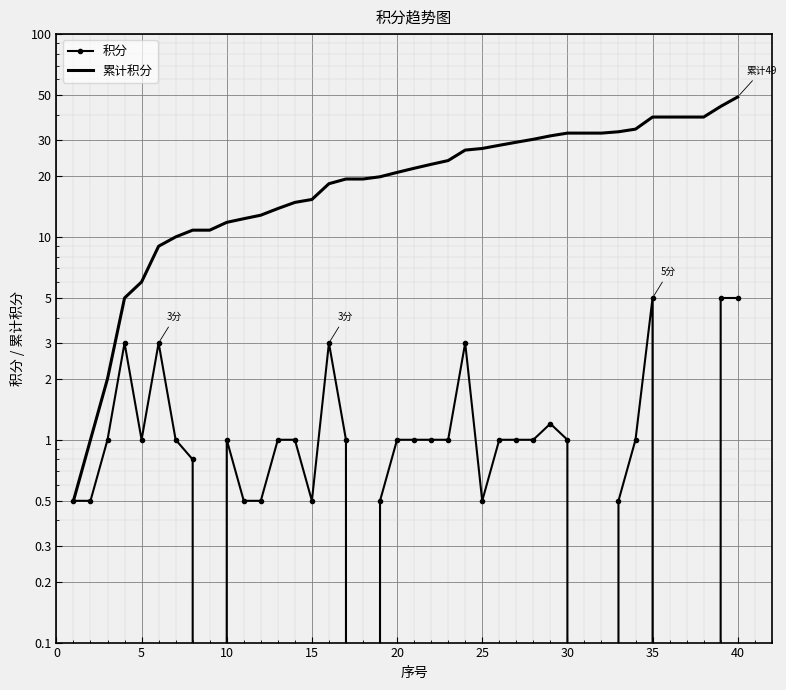

How many data points in 累计积分 are above 21?

20